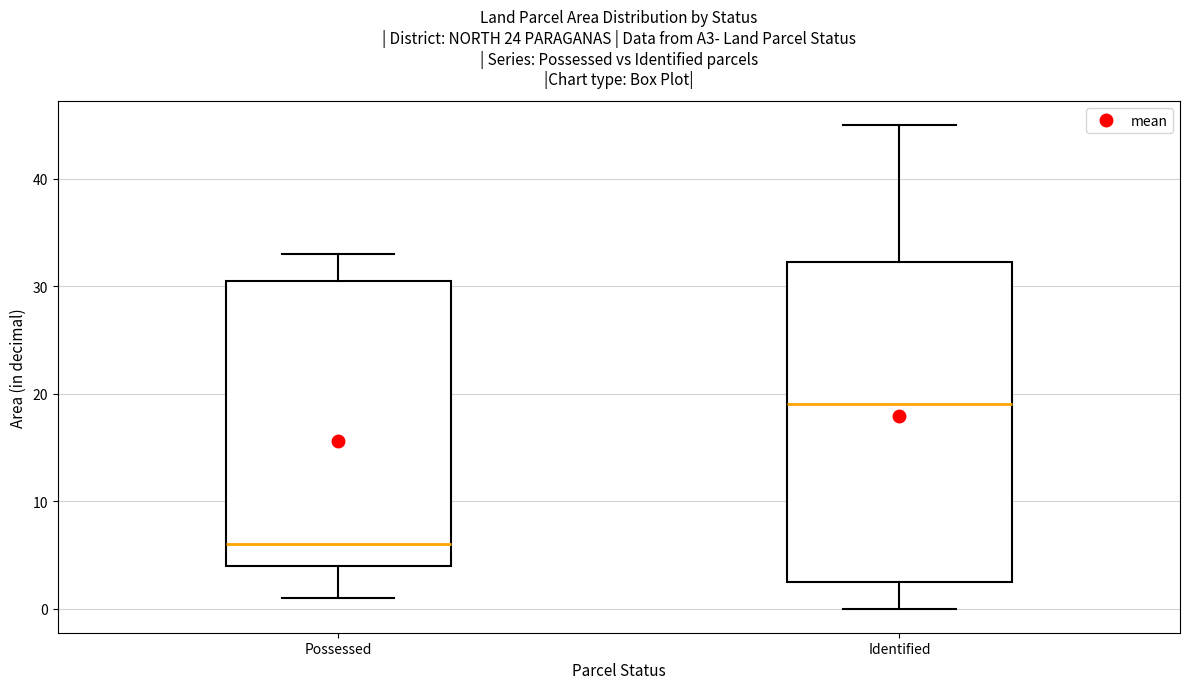

Comparing the boxes themselves (not the whiskers), which one is the tallest?

Identified